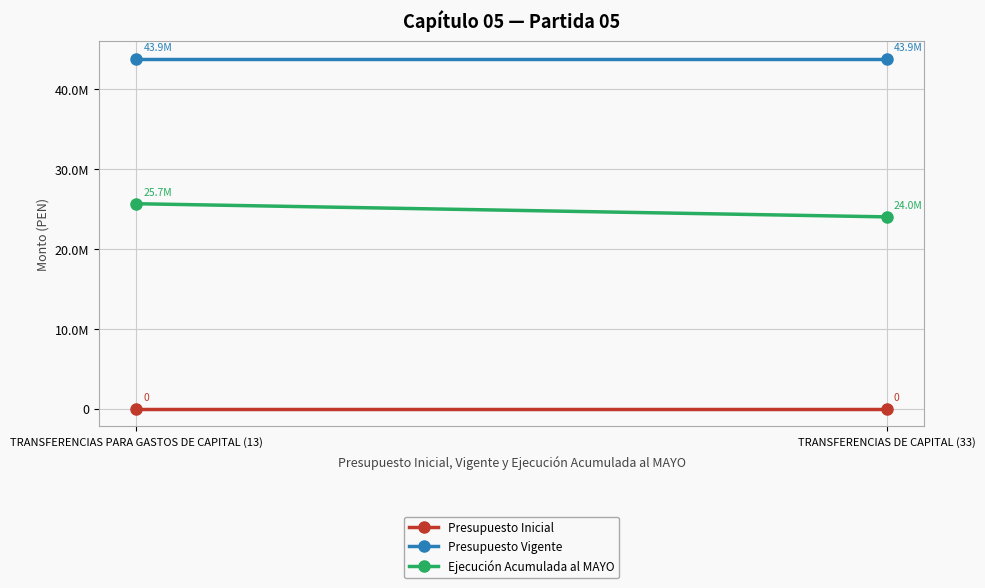

Count the number of categories in the chart.

2